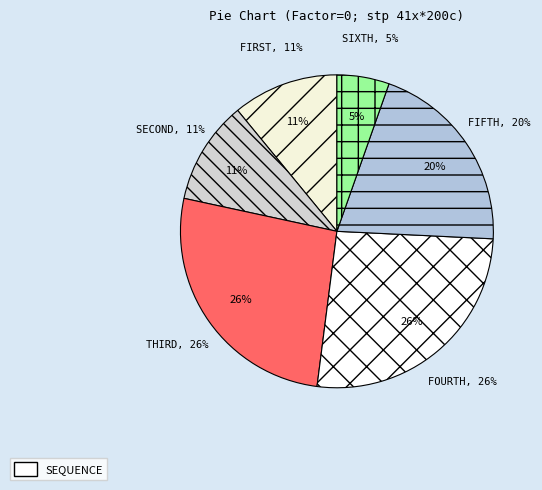

How many segments does this pie chart have?

6